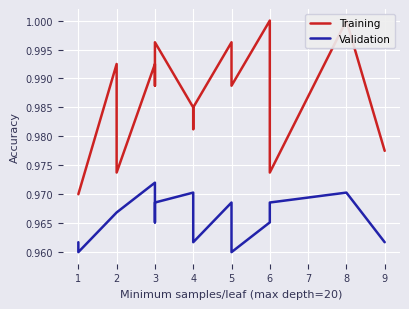

True or false: Validation and Training cross at least once.

False